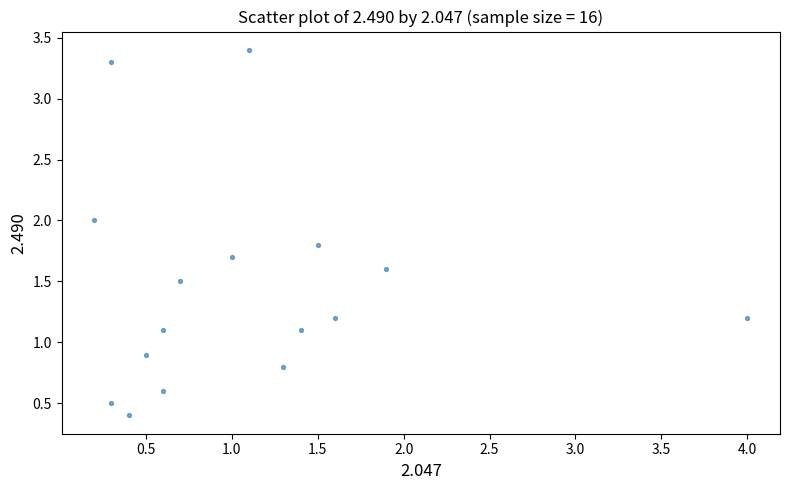

What is the range of Y values (max minus min)?

3.0